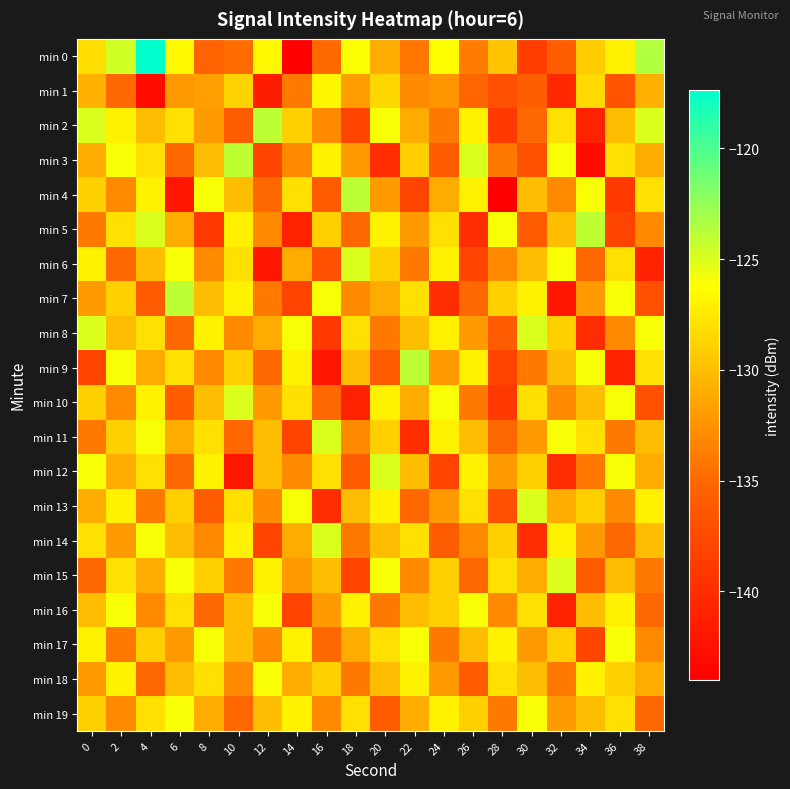

Which series has the widest spread of values?

min 0